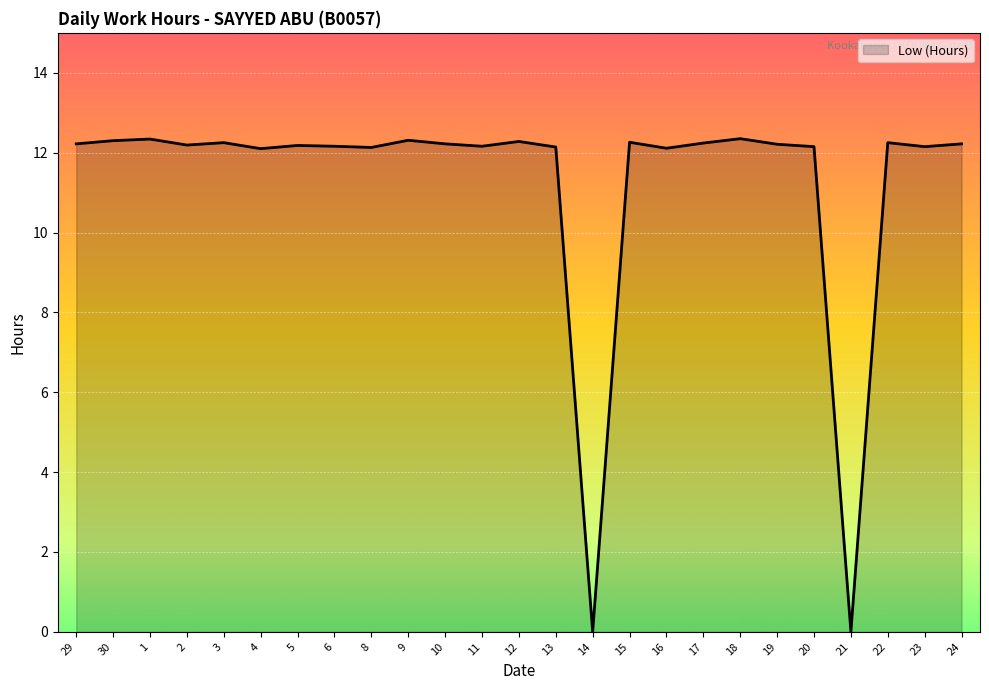

What position from the left is 16?

17